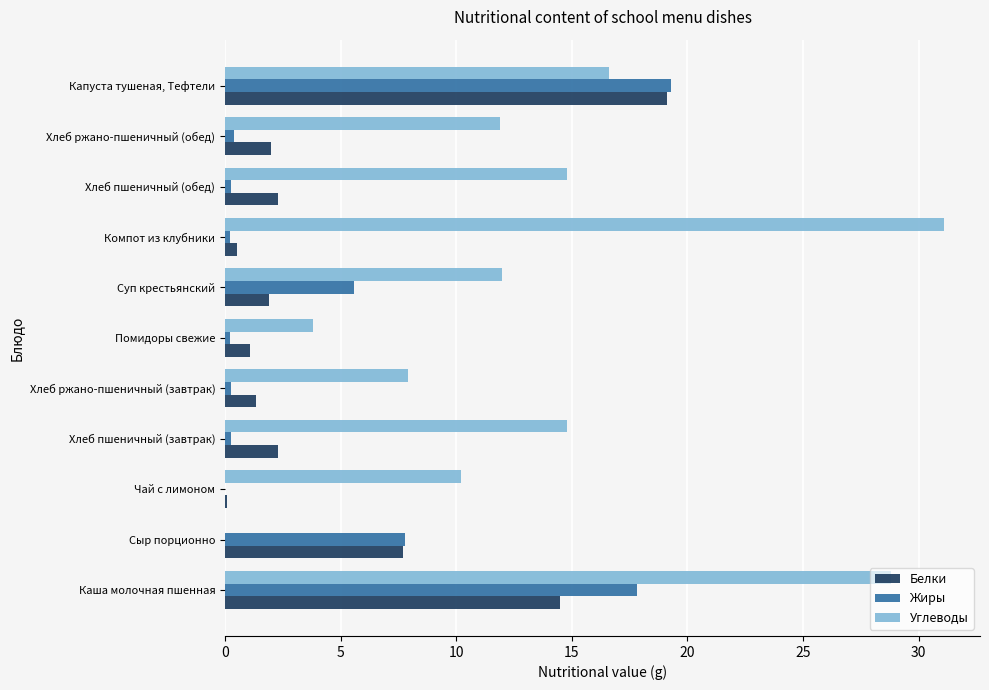

Which series has the largest total across all categories?

Углеводы